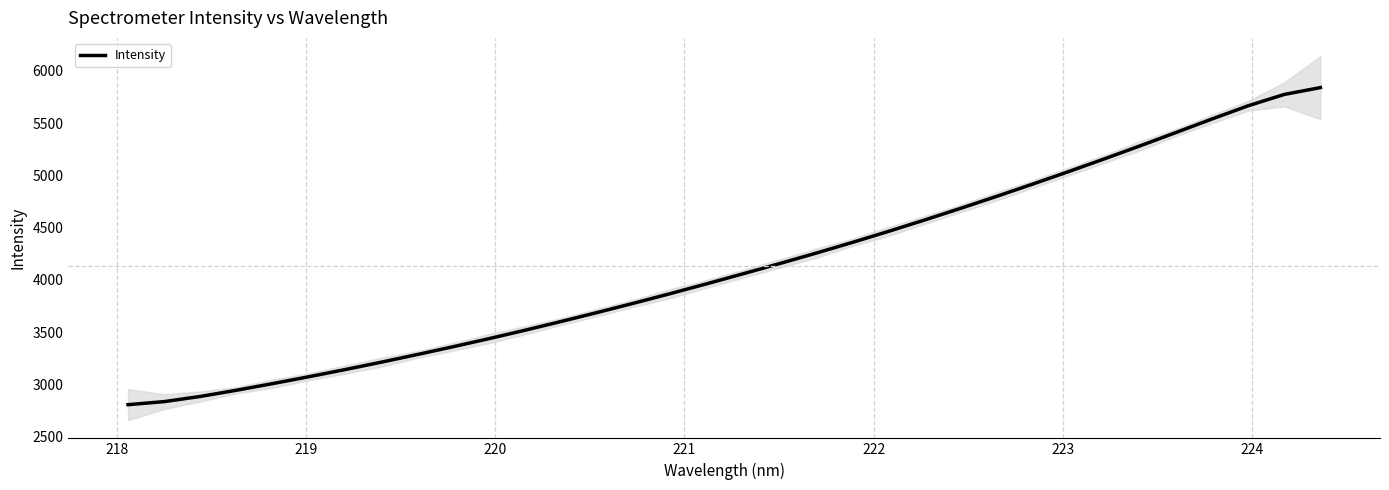

True or false: there are more than 1 points higher than both neighbors.

False